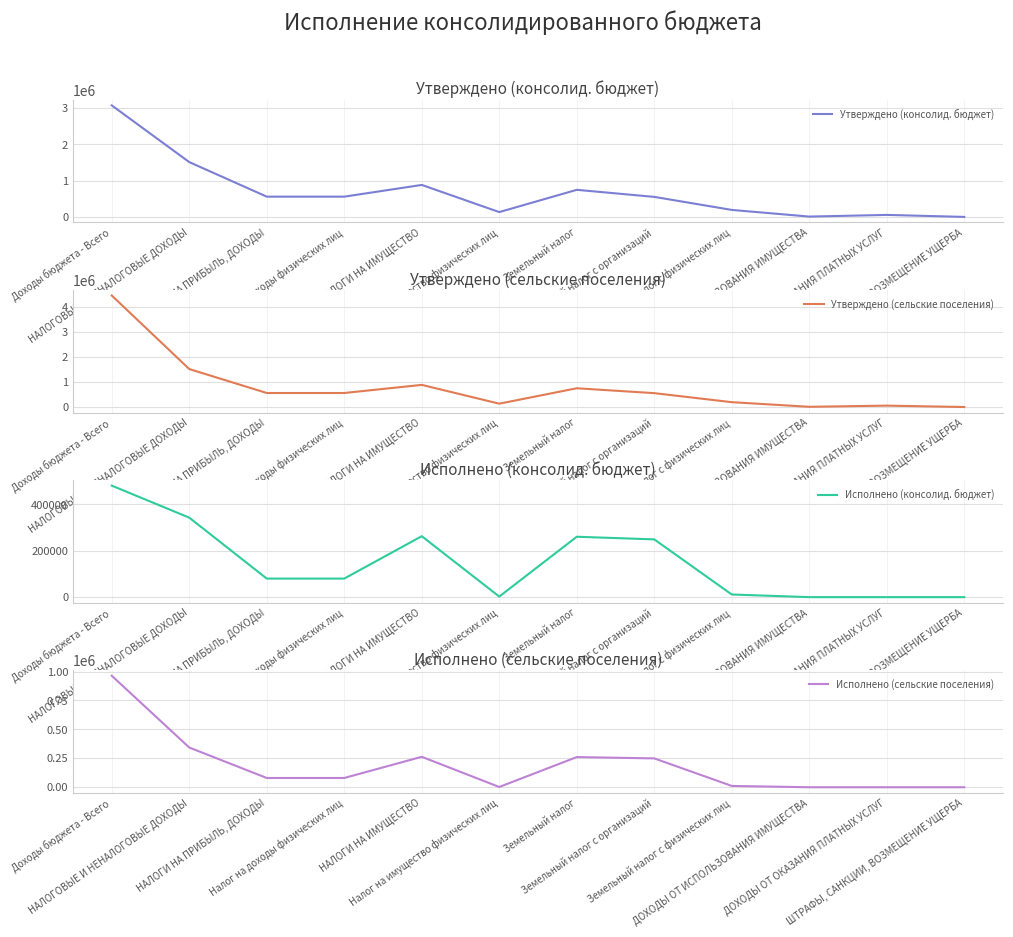

Where is Исполнено (сельские поселения) nearest to the value 481809?

НАЛОГОВЫЕ И НЕНАЛОГОВЫЕ ДОХОДЫ